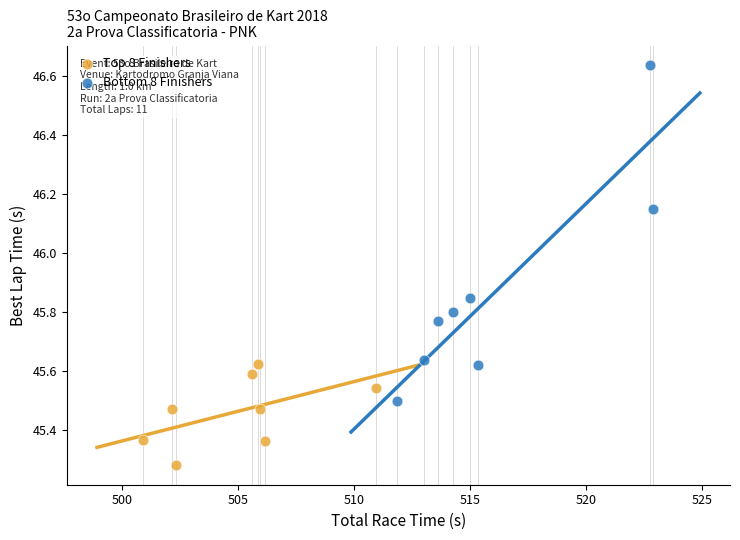

What are all the series names shown in the legend?

Top 8 Finishers, Bottom 8 Finishers